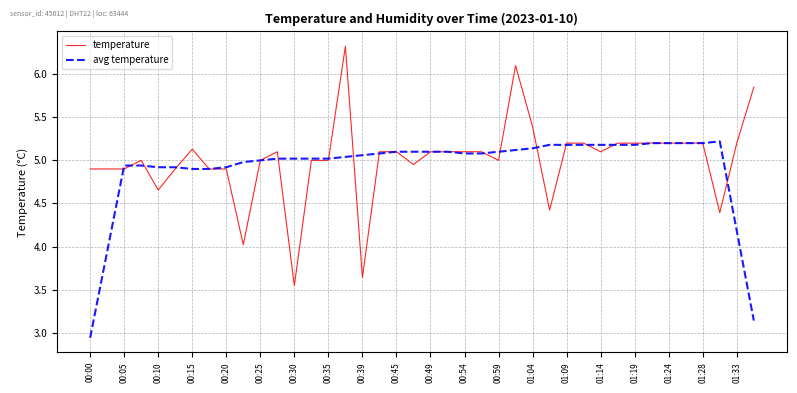

Which series has the widest spread of values?

temperature